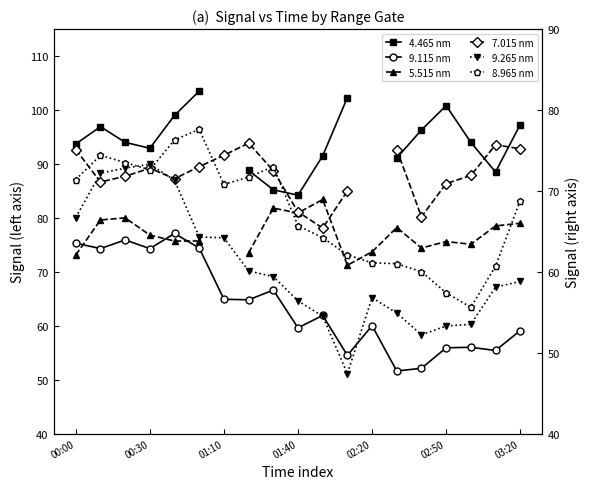

Which category has the lowest value across all series?

11